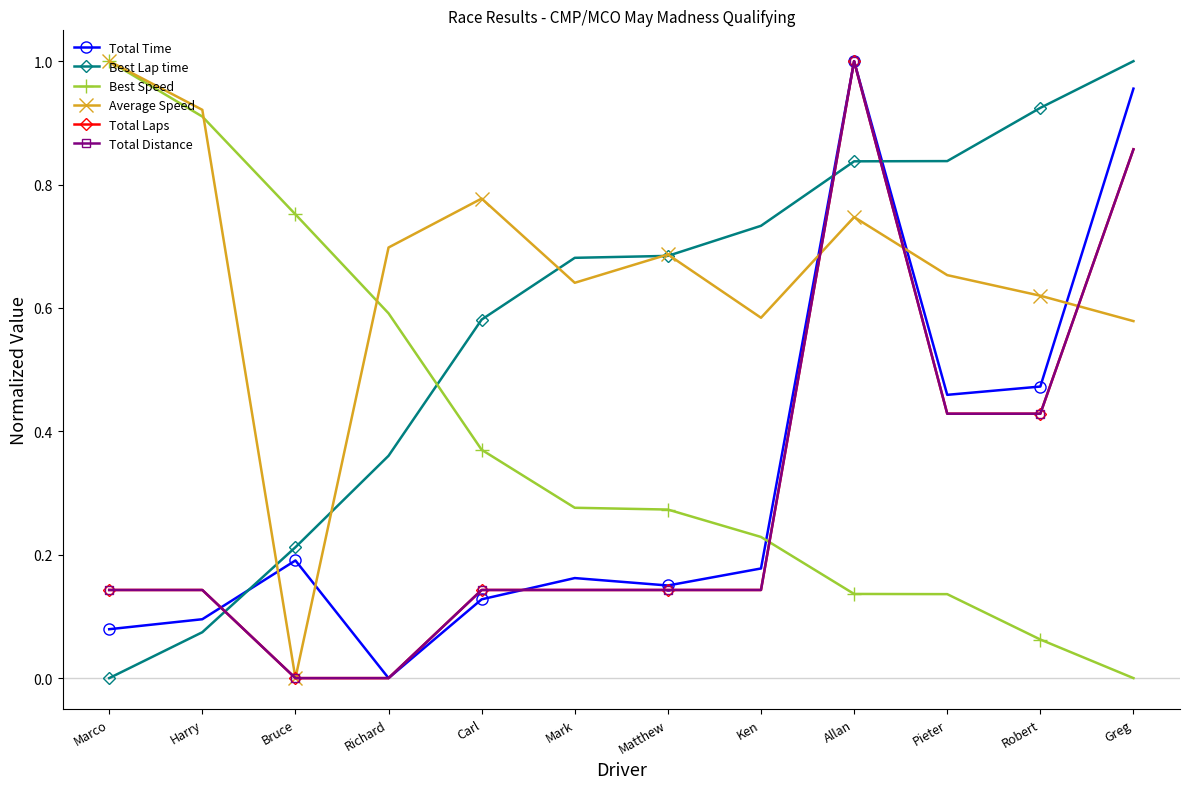

Is this an area chart (filled region under the line)?

No